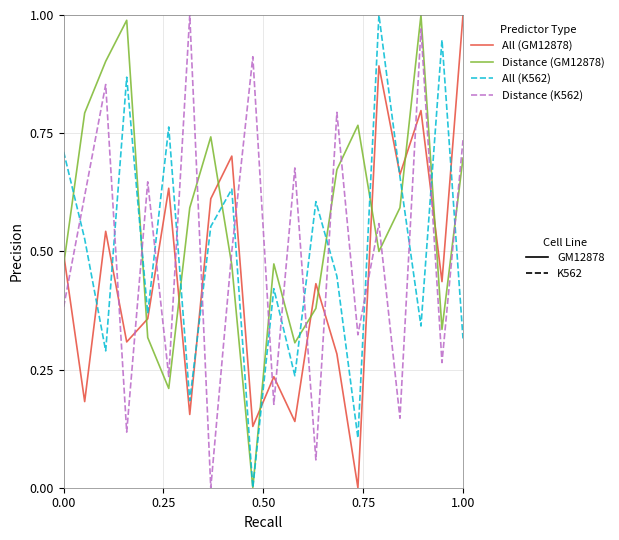

True or false: Distance (GM12878) has a value of 0.5 at 12.

False